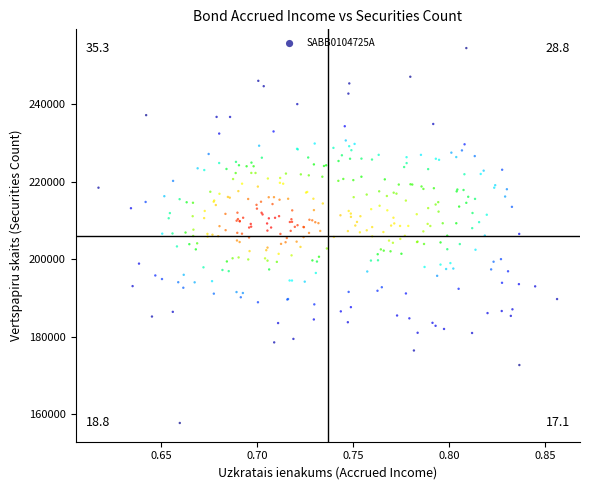

What is the range of Y values (max minus min)?

96687.3